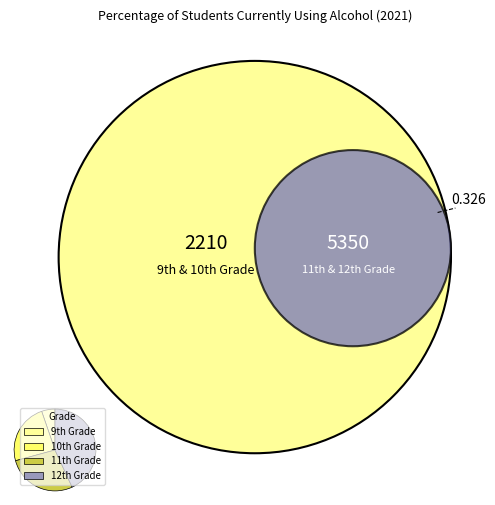

How many slices are in this pie chart?

4